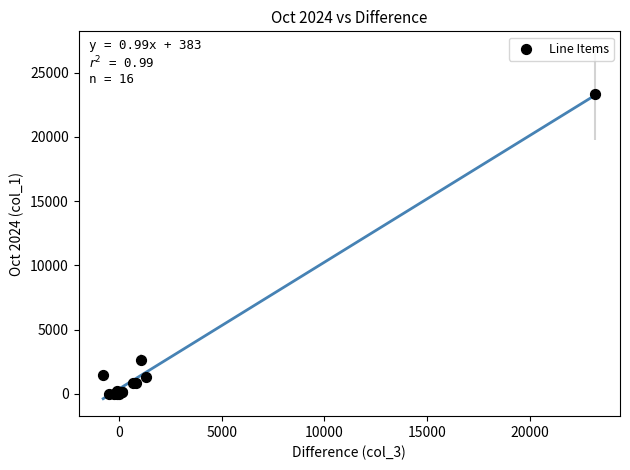

What Y value in the scatter plot is closest to 11652?

2640.0